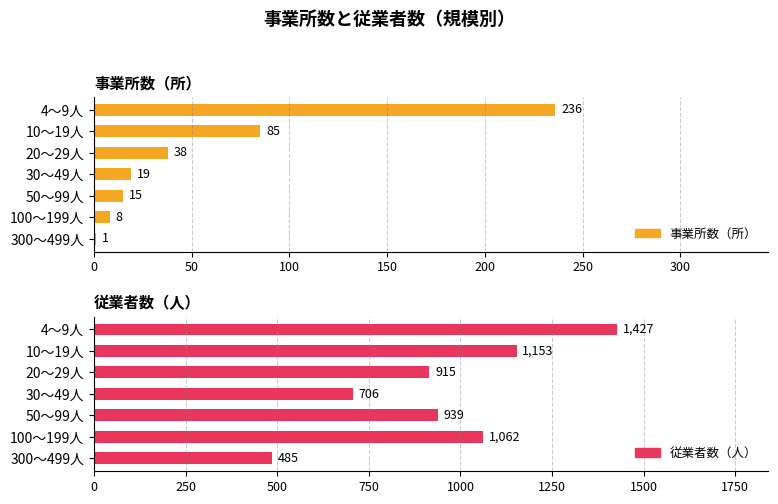

What is the difference between the maximum and minimum values in the 事業所数（所） series?

235